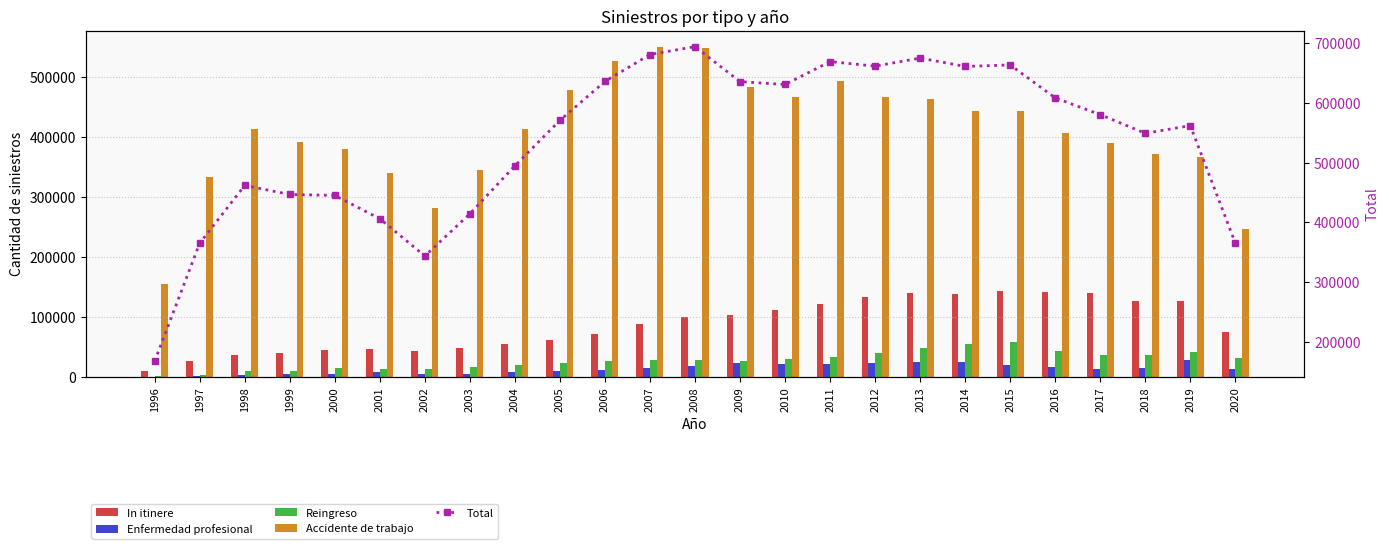

At which category is the sum across all series the highest?

2008